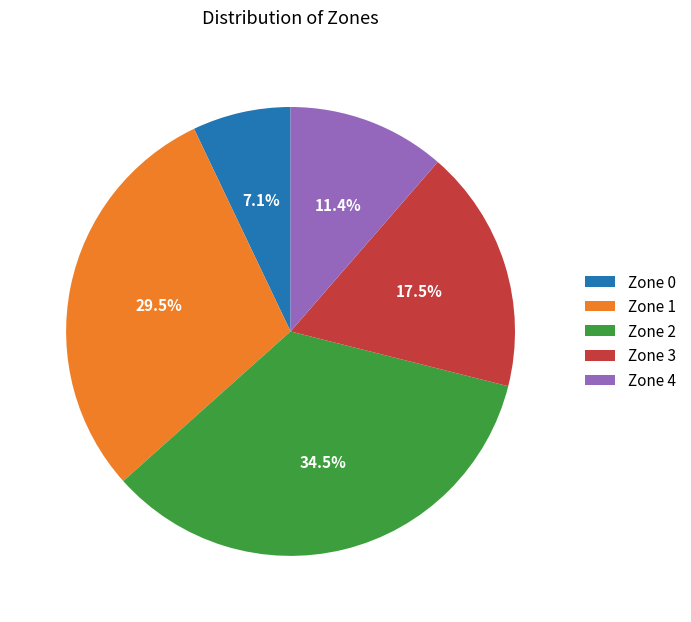

Rank the categories by value from highest to lowest.

Zone 2, Zone 1, Zone 3, Zone 4, Zone 0